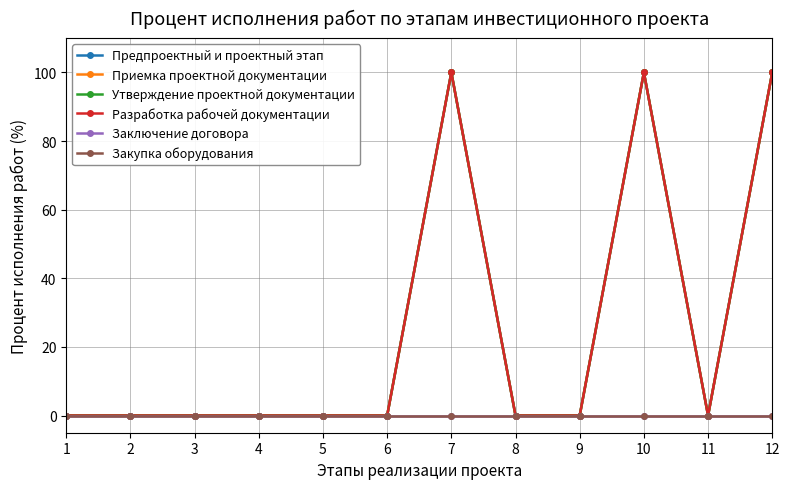

Reading left to right, transcribe all the data shown in this chart.

Предпроектный и проектный этап: 0	0	0	0	0	0	100	0	0	100	0	100
Приемка проектной документации: 0	0	0	0	0	0	100	0	0	100	0	100
Утверждение проектной документации: 0	0	0	0	0	0	100	0	0	100	0	100
Разработка рабочей документации: 0	0	0	0	0	0	100	0	0	100	0	100
Заключение договора: 0	0	0	0	0	0	0	0	0	0	0	0
Закупка оборудования: 0	0	0	0	0	0	0	0	0	0	0	0